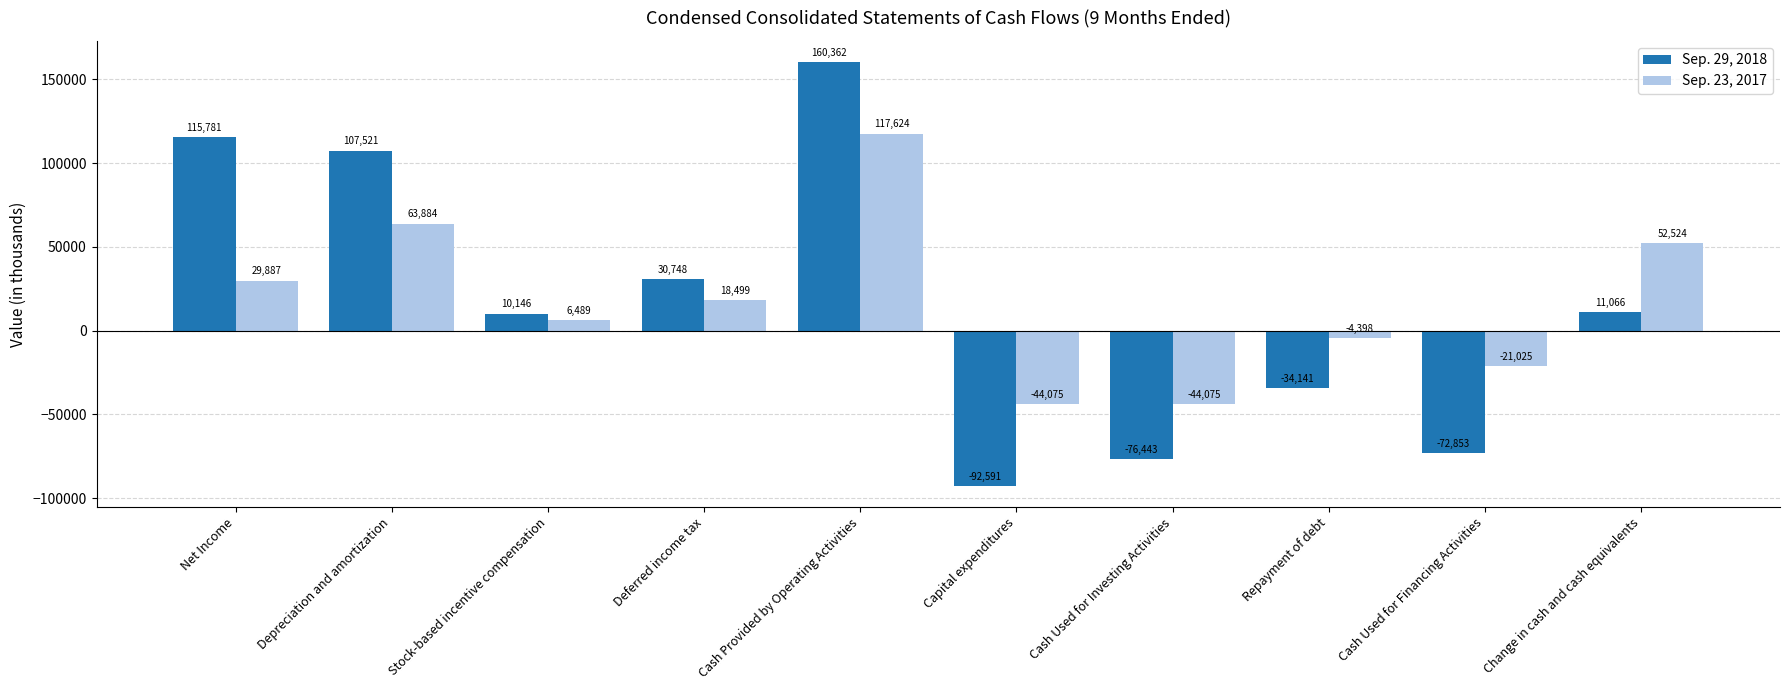

What is the spread (max minus min) of values at Cash Used for Investing Activities?

32368